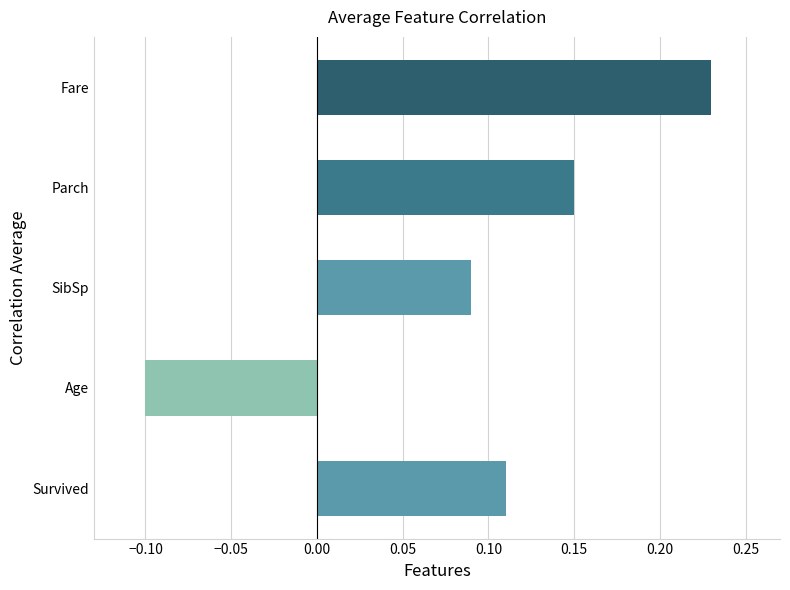

Which has a higher value, Survived or Parch?

Parch